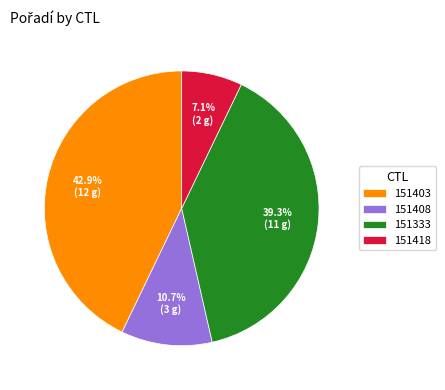

Rank the categories by value from lowest to highest.

151418, 151408, 151333, 151403